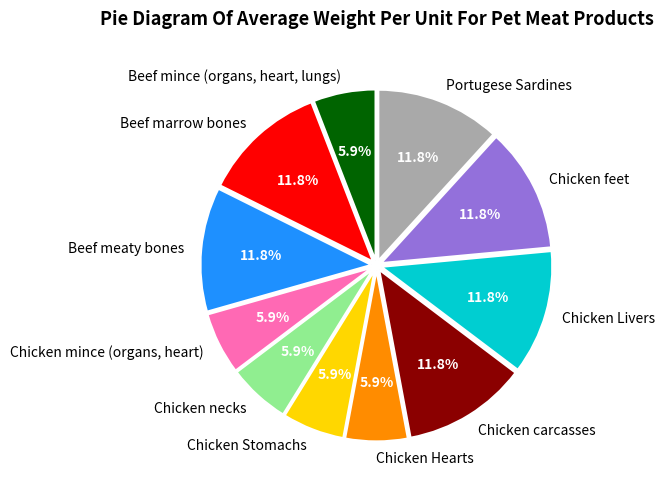

To the nearest percent, what portion does Chicken Livers represent?

12%